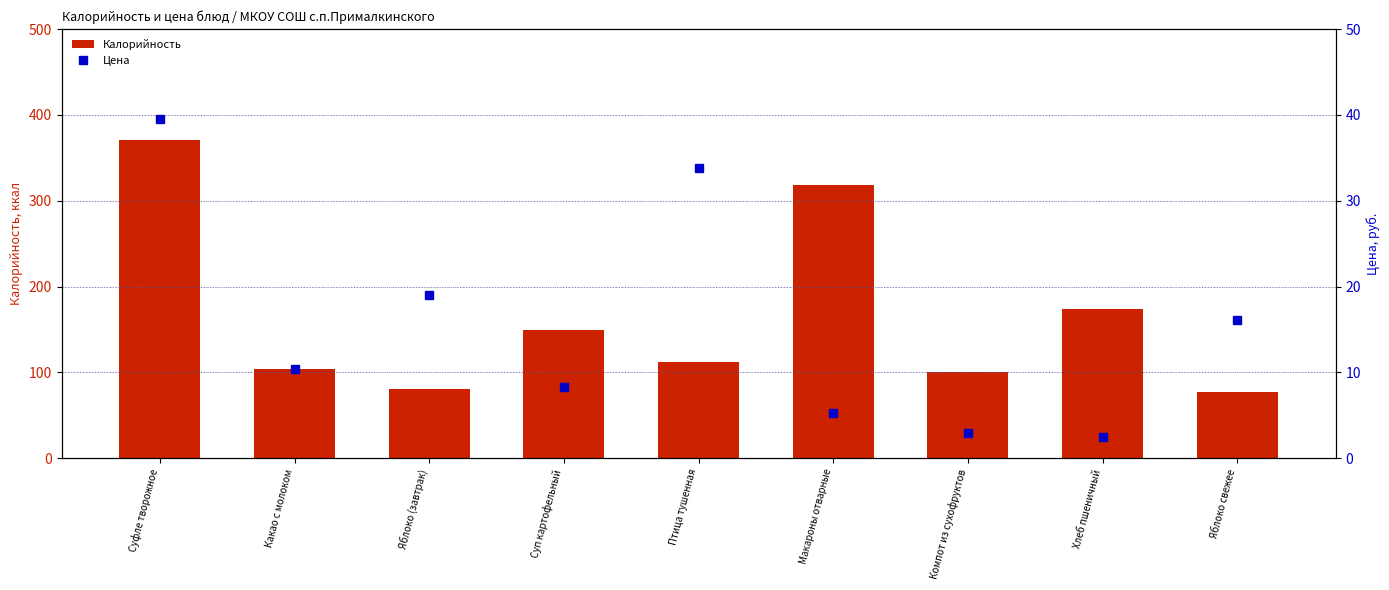

The Цена series shows 19.0 at Яблоко (завтрак). True or false?

True